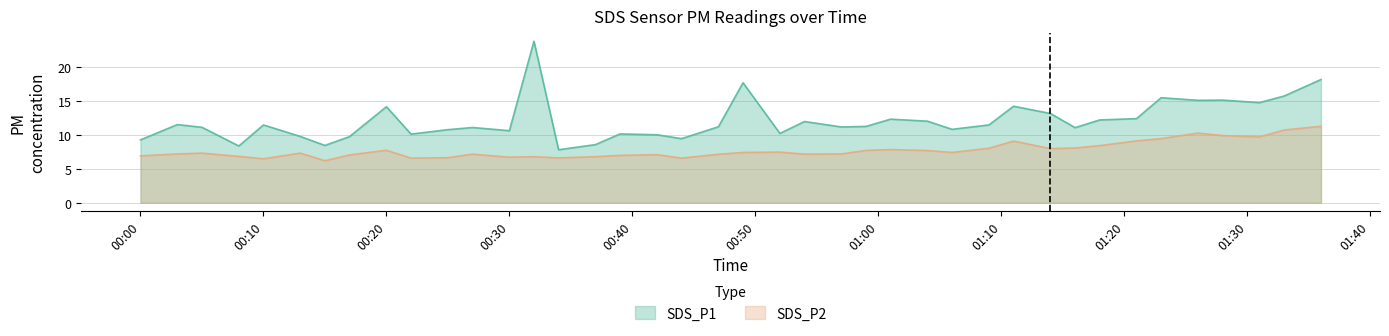

What are all the series names shown in the legend?

SDS_P1, SDS_P2